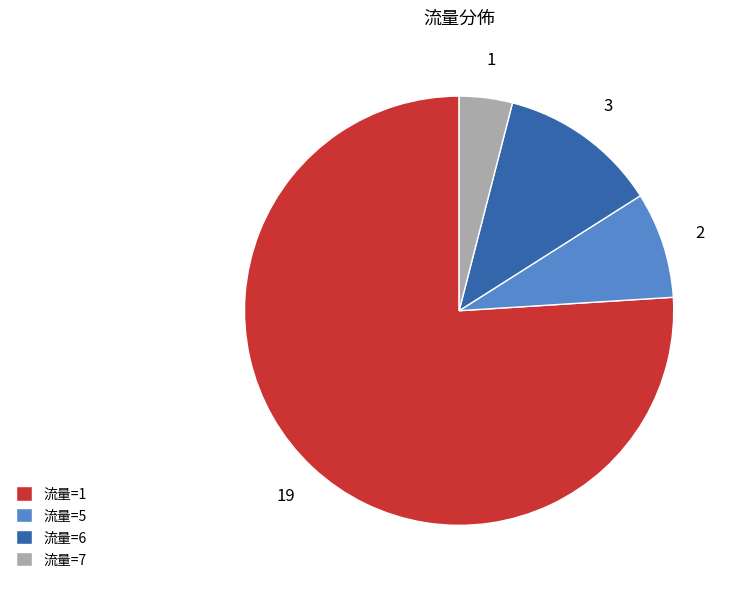

Which has a higher value, 流量=6 or 流量=5?

流量=6